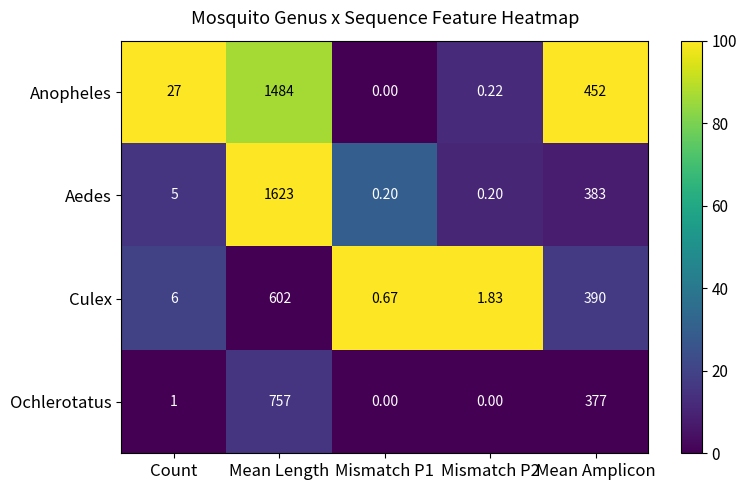

Which series changed the most between Mean Length and Mismatch P1?

Aedes